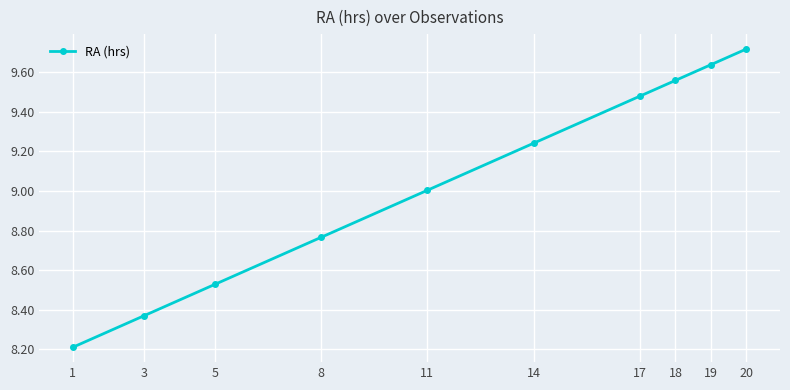

The value at 3 is 3.8. True or false?

False